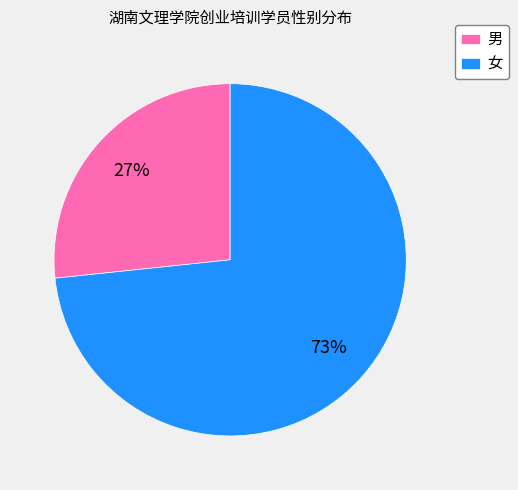

Between 女 and 男, which is larger?

女